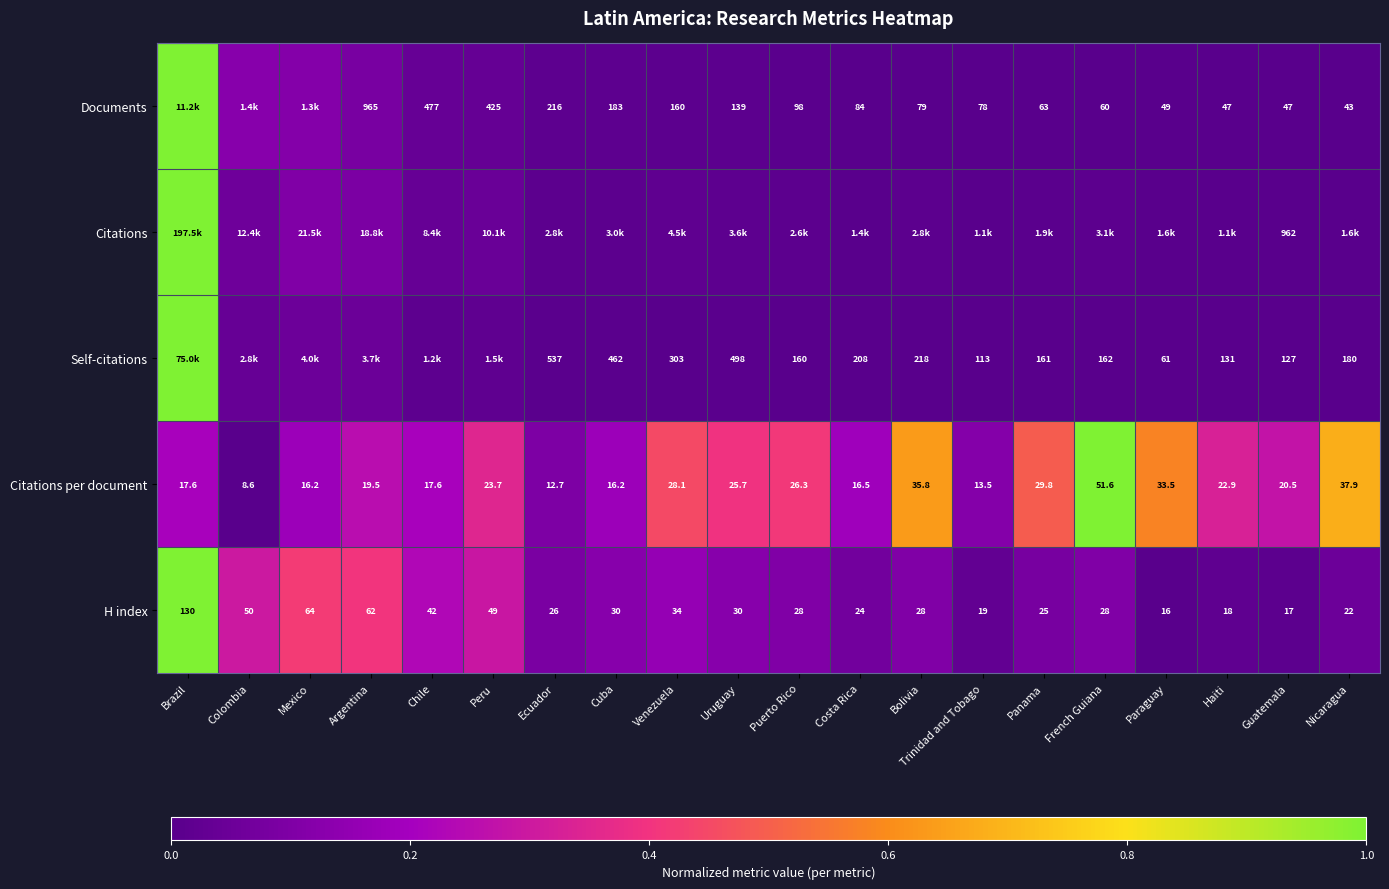

Is the value of Self-citations at Venezuela greater than the value of Documents at Argentina?

No